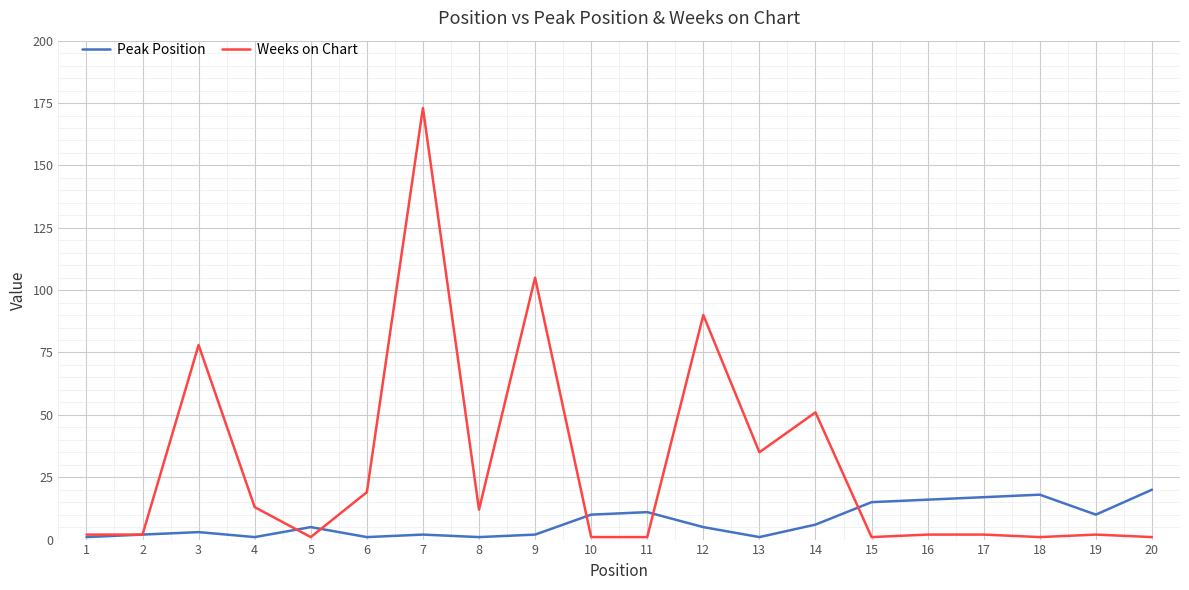

Which category has the highest value across all series?

7